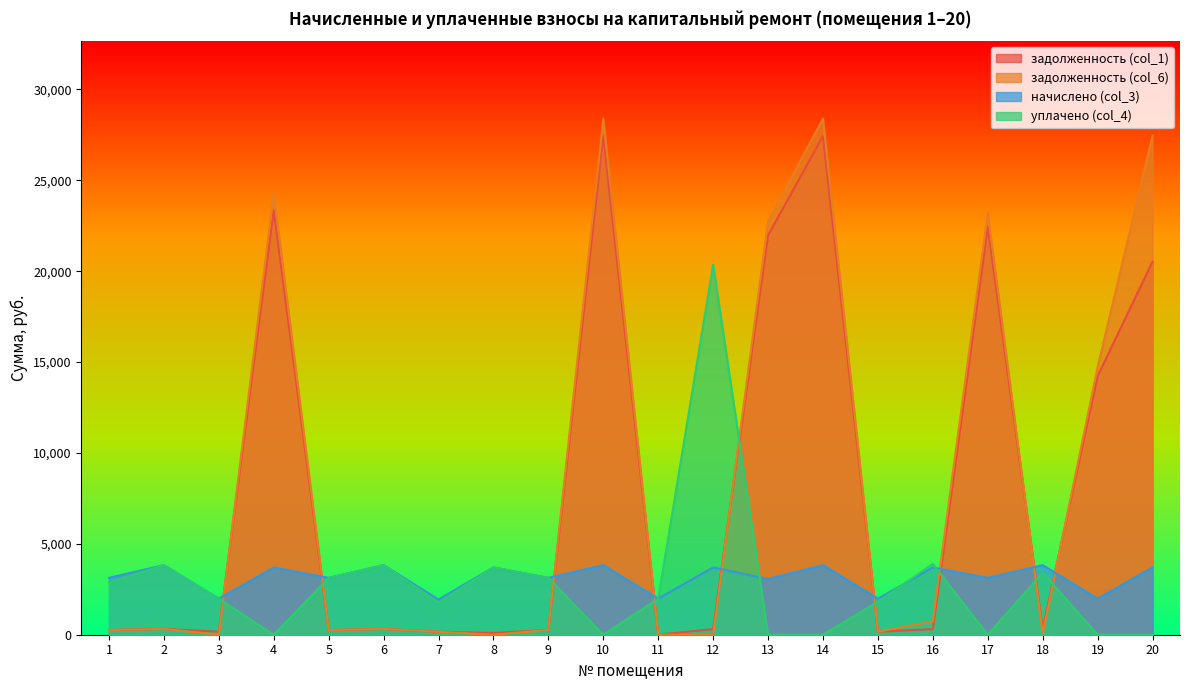

Which category has the highest value across all series?

10